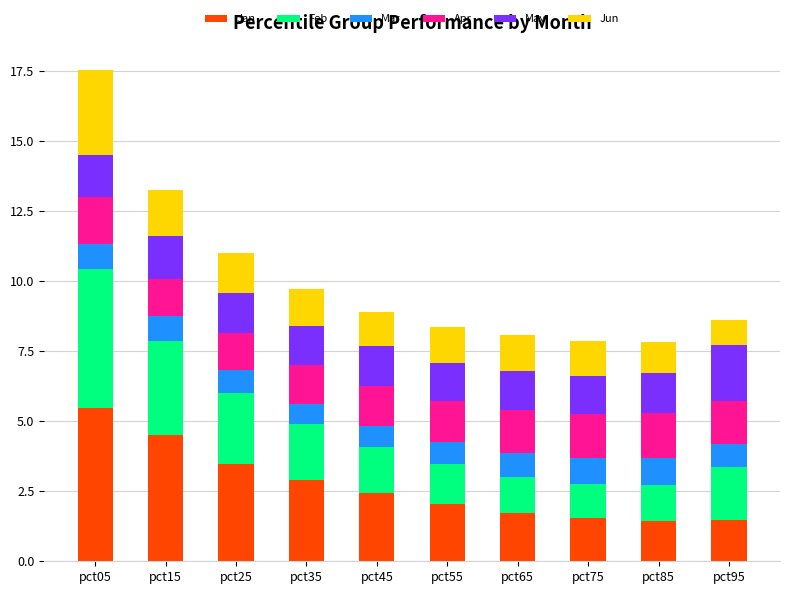

Are the bars horizontal?

No